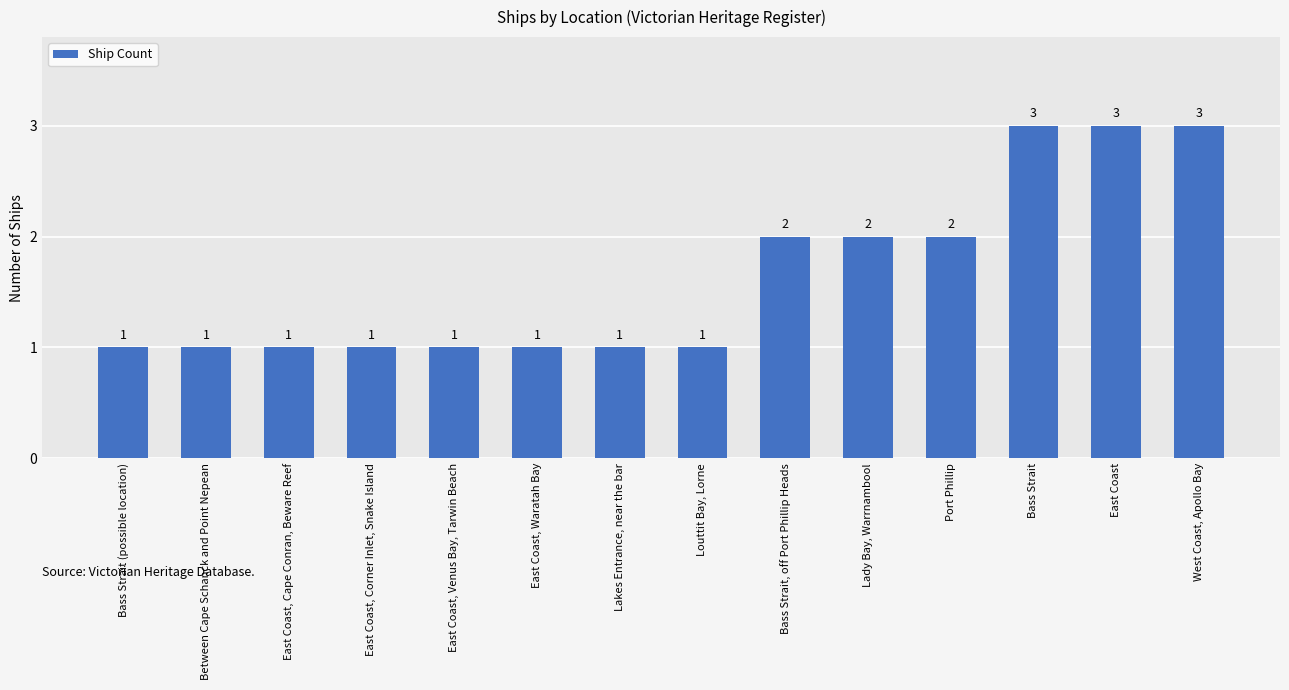

What is the greatest value displayed?

3